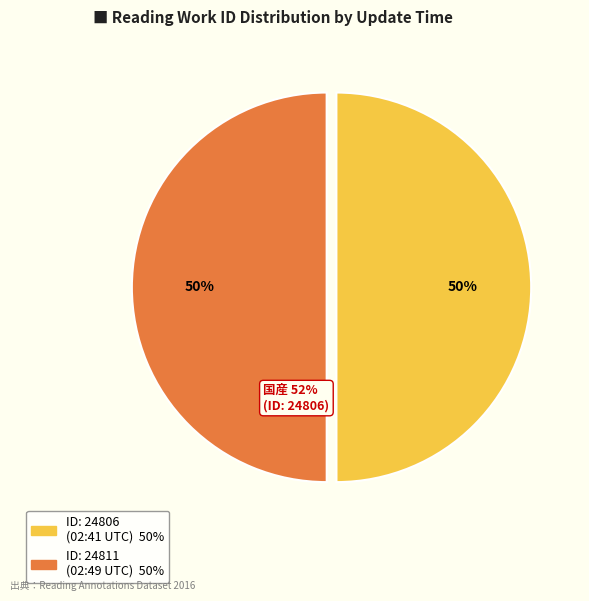

To the nearest percent, what is the average slice percentage?

50%